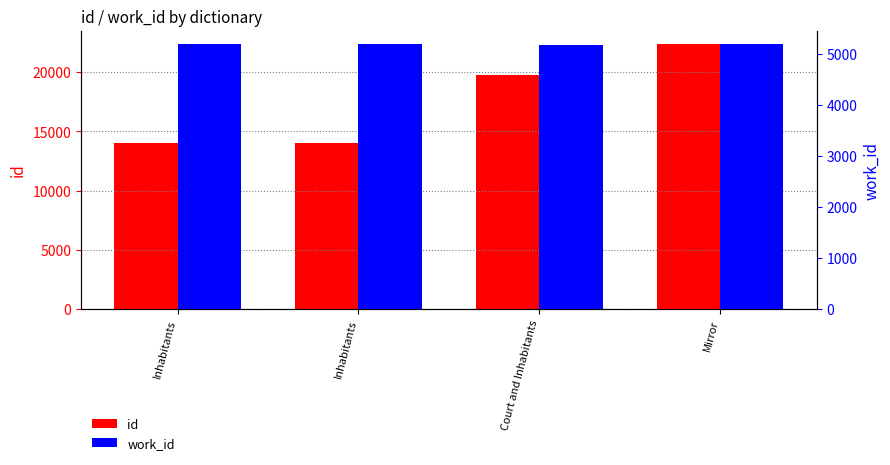

What is the maximum value for id?

22381